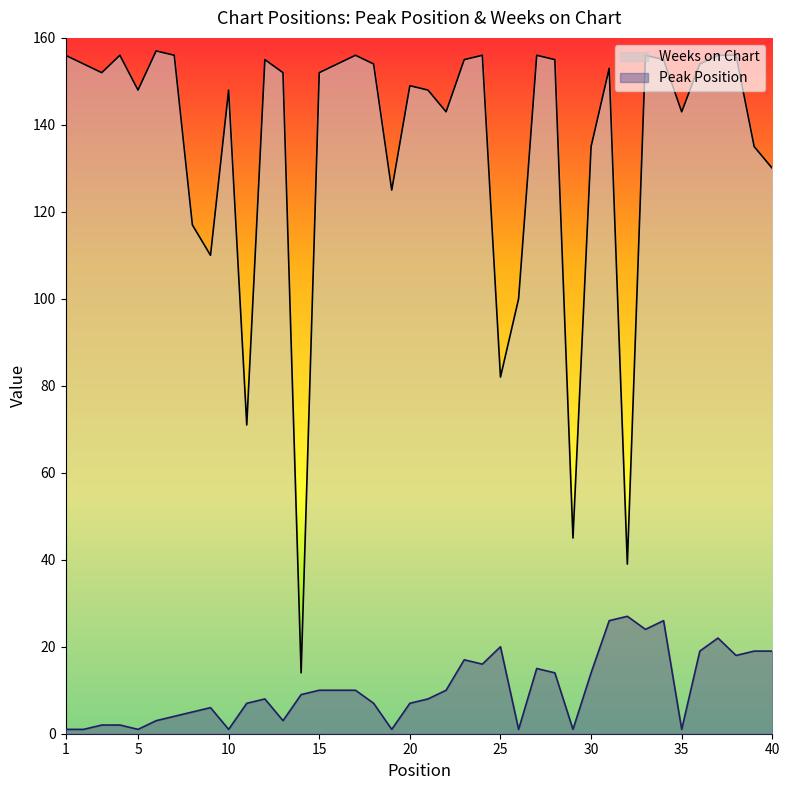

True or false: Weeks on Chart has a value of 232 at 36.

False